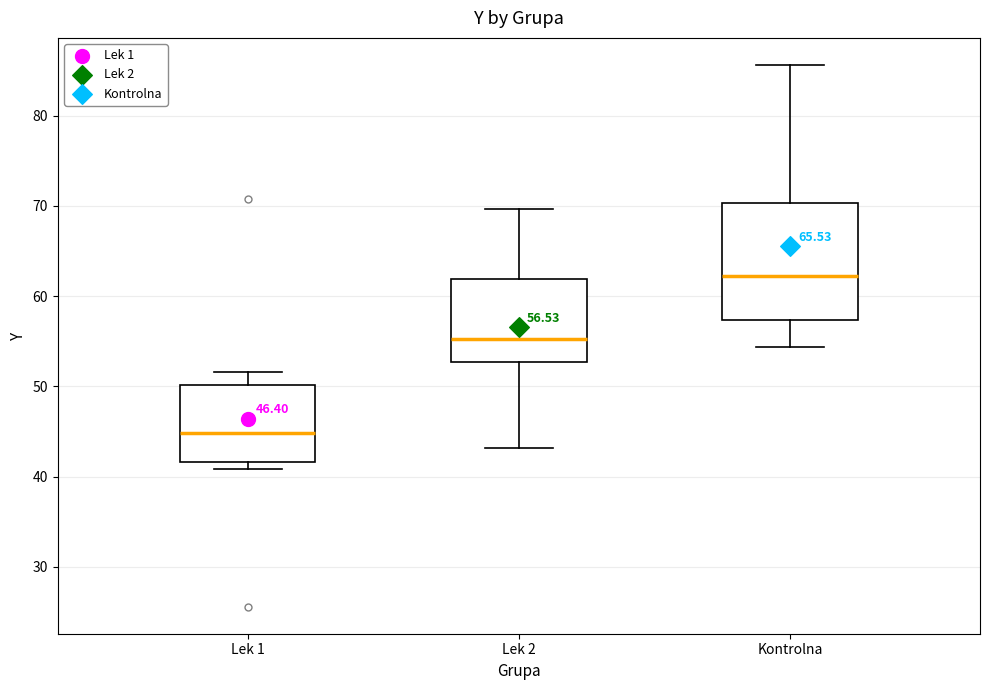

Which box's median line is the highest?

Kontrolna